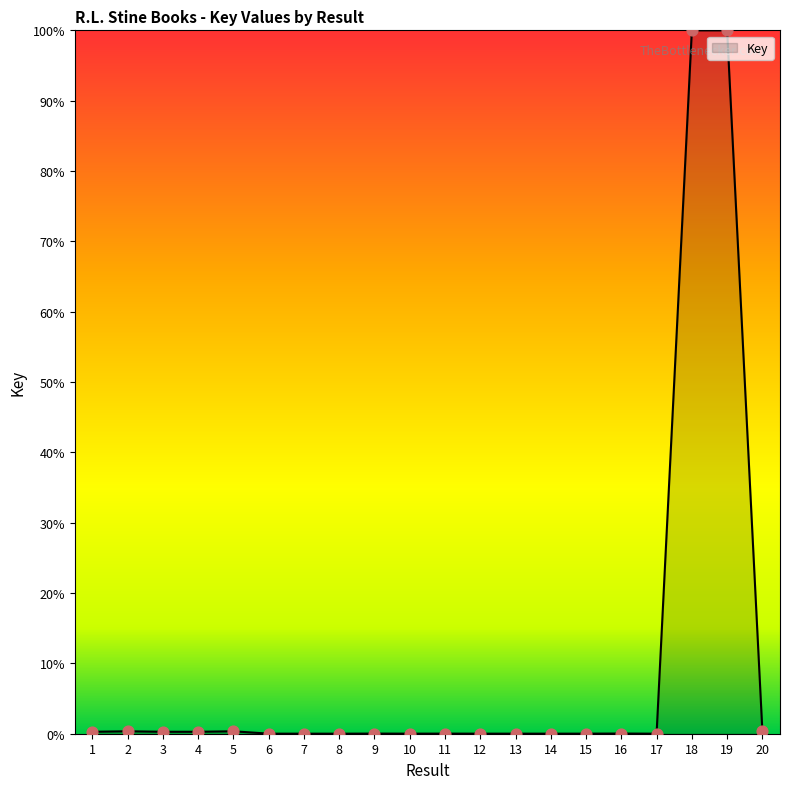

What is the maximum value shown in the chart?

100.0